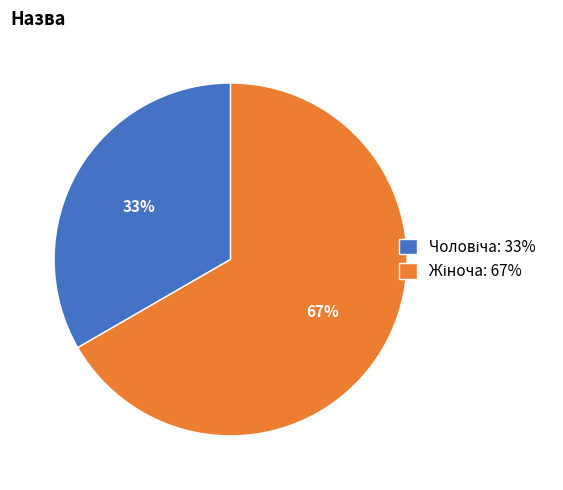

Is there any slice that represents more than half of the pie?

Yes